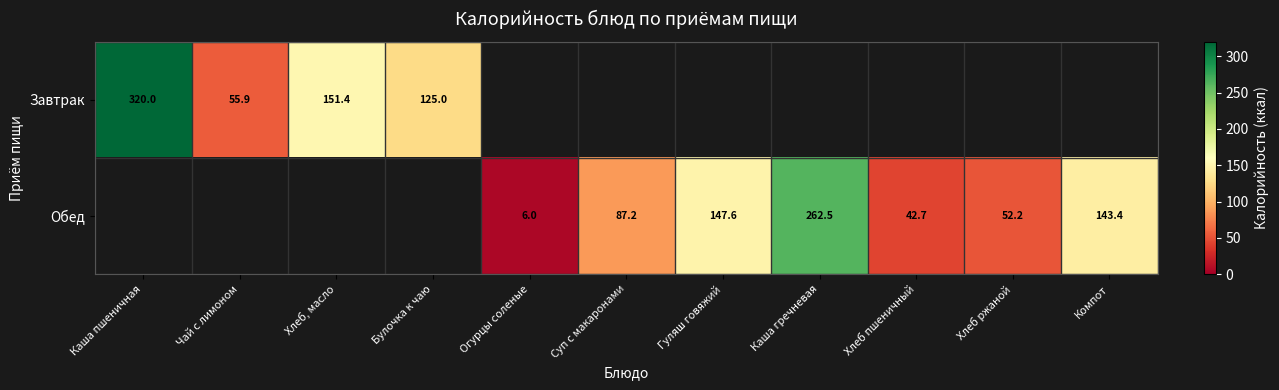

True or false: Обед has a value of 456.2 at Каша гречневая.

False